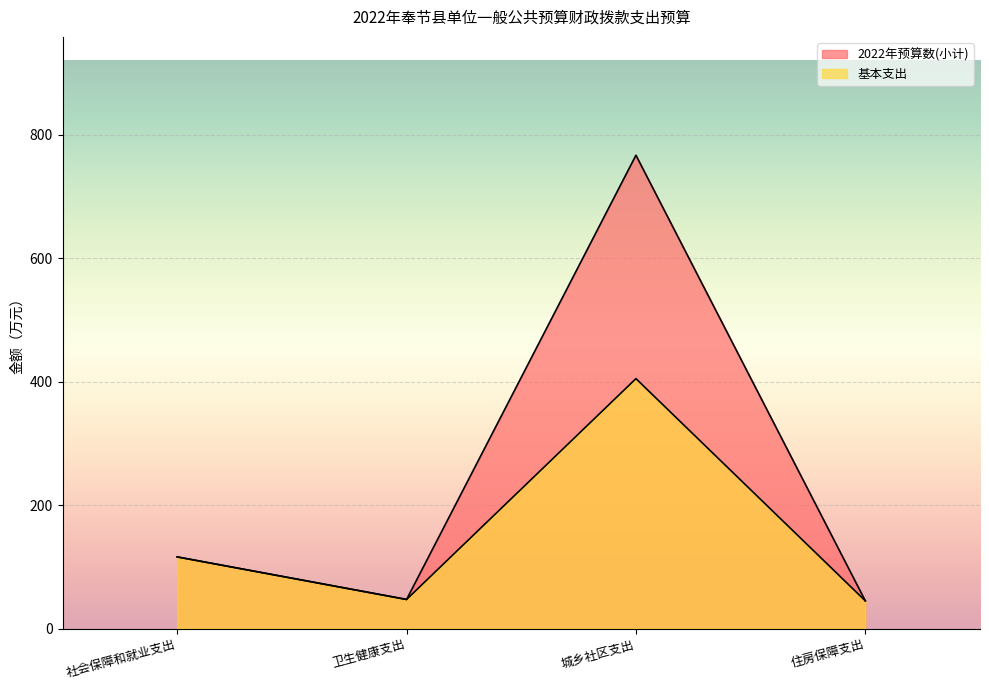

Reading right to left, extract all data points from this chart.

2022年预算数(小计): 45.0	767.1	47.2	116.2
基本支出: 45.0	405.1	47.2	116.2